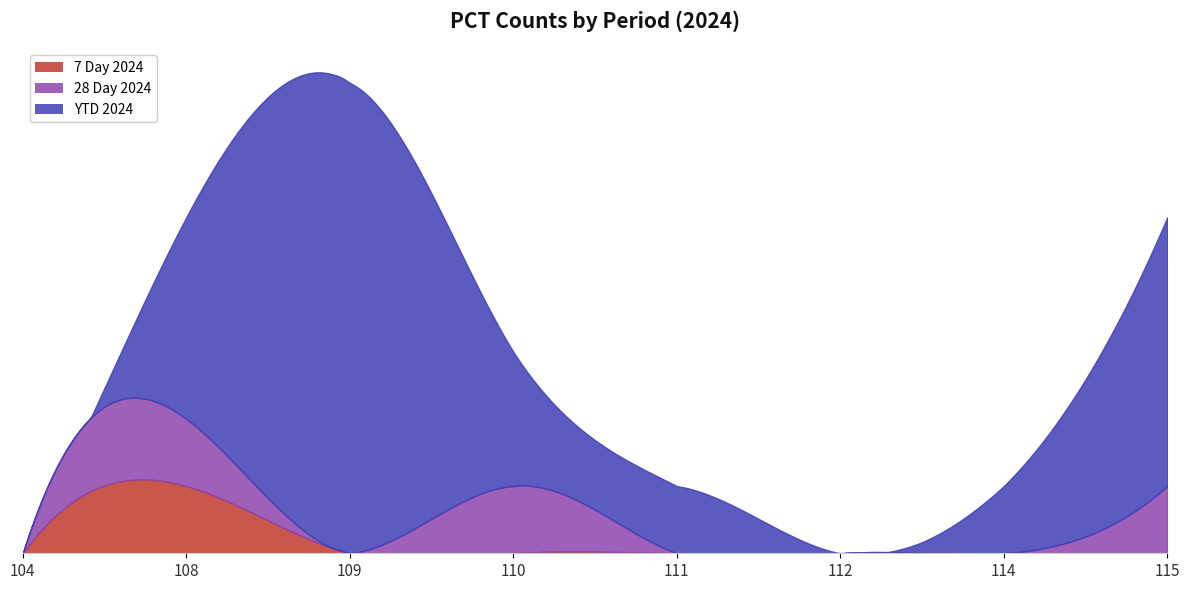

Does the chart have visible grid lines?

No